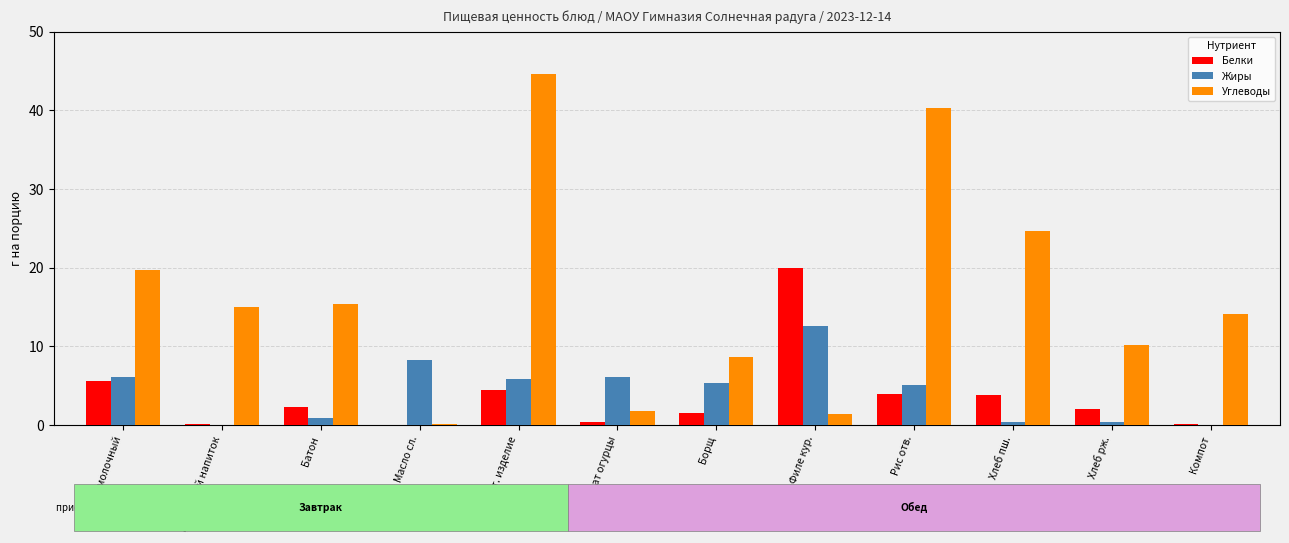

What is the approximate value of Белки at Филе кур.?

20.0